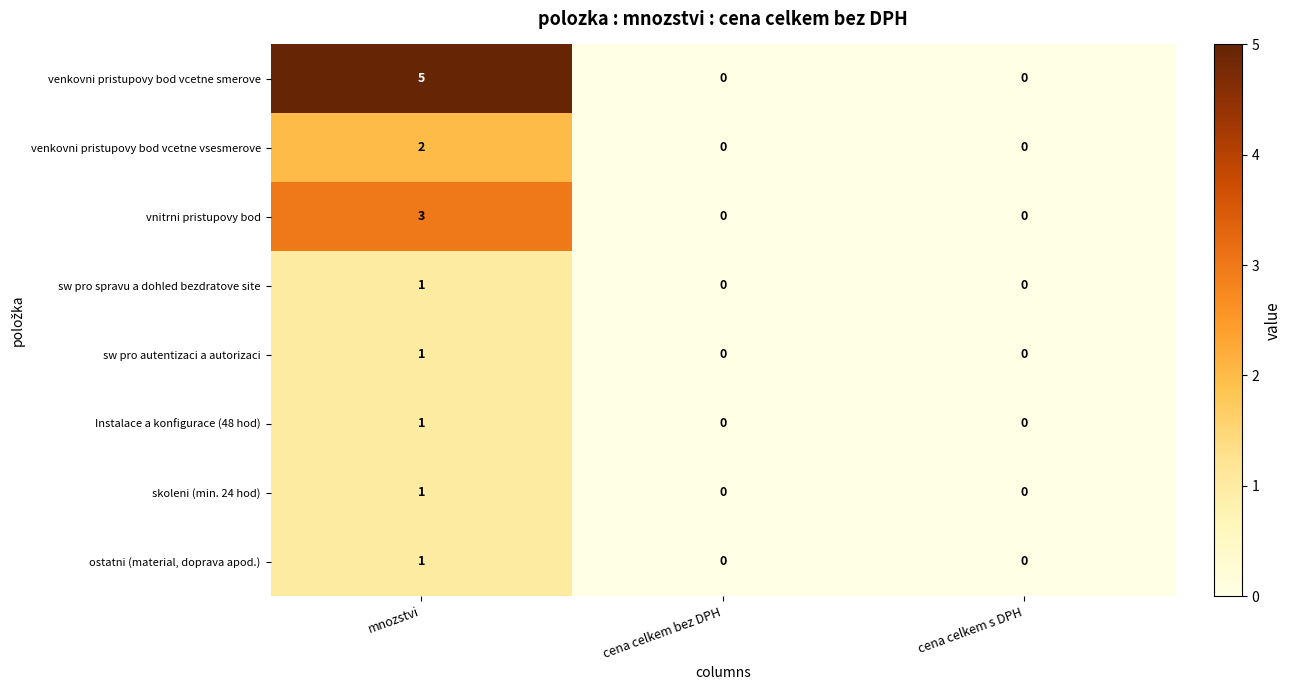

Which series has the largest range (max minus min)?

venkovni pristupovy bod vcetne smerove